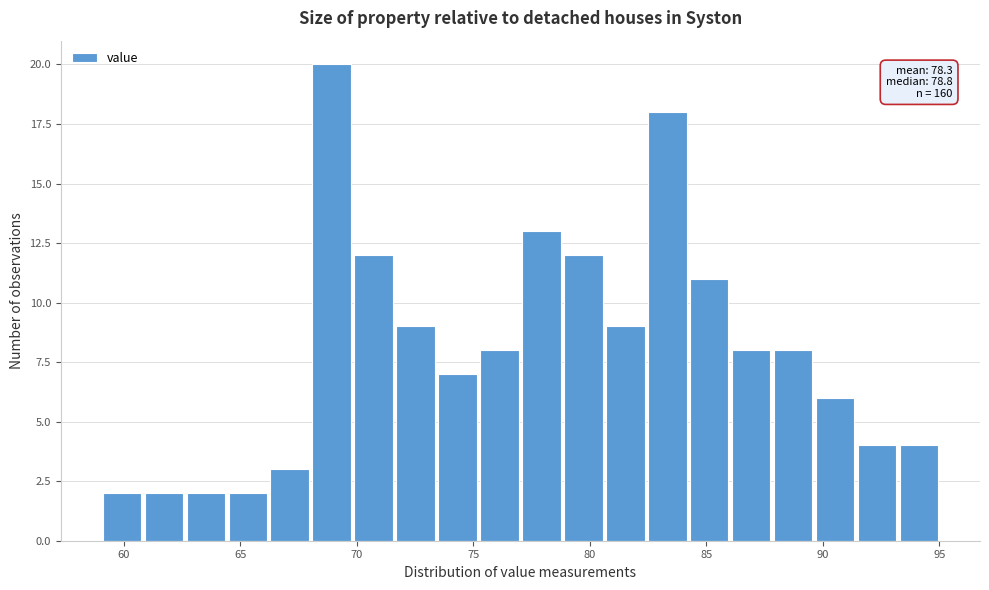

Read against the x-axis, roughly where is the centre of the tallest bar?

69.0